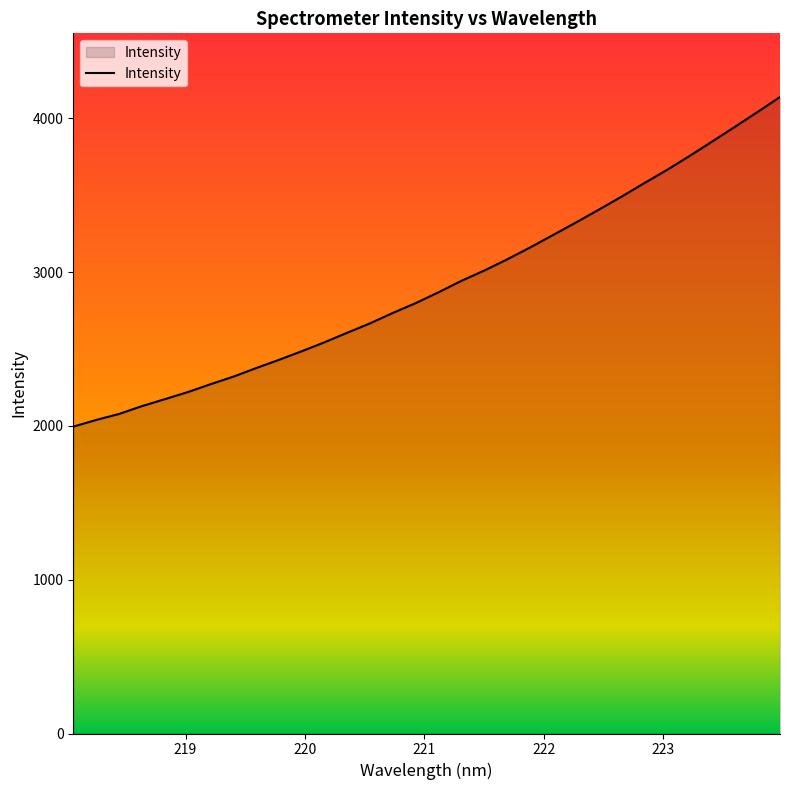

What is the smallest value displayed?

1995.4